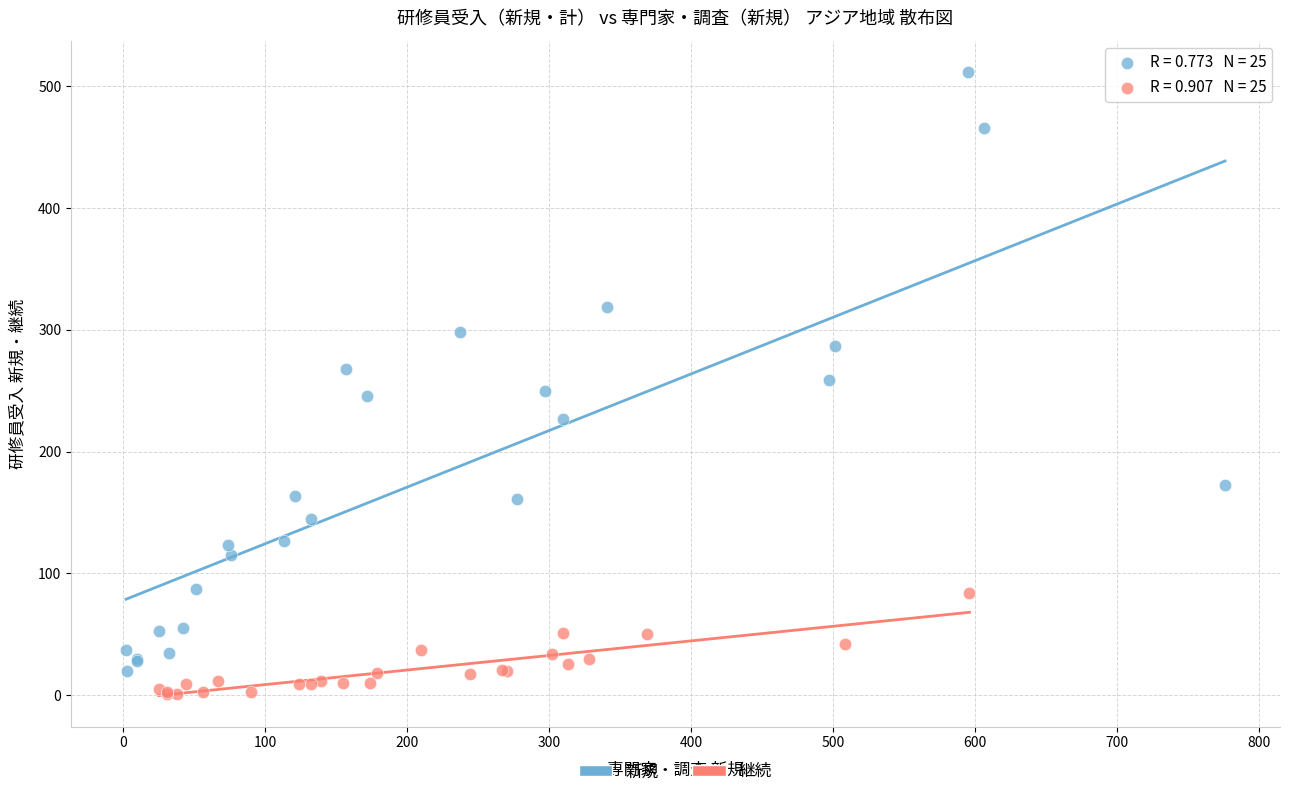

Which series has the largest Y range (max minus min)?

新規